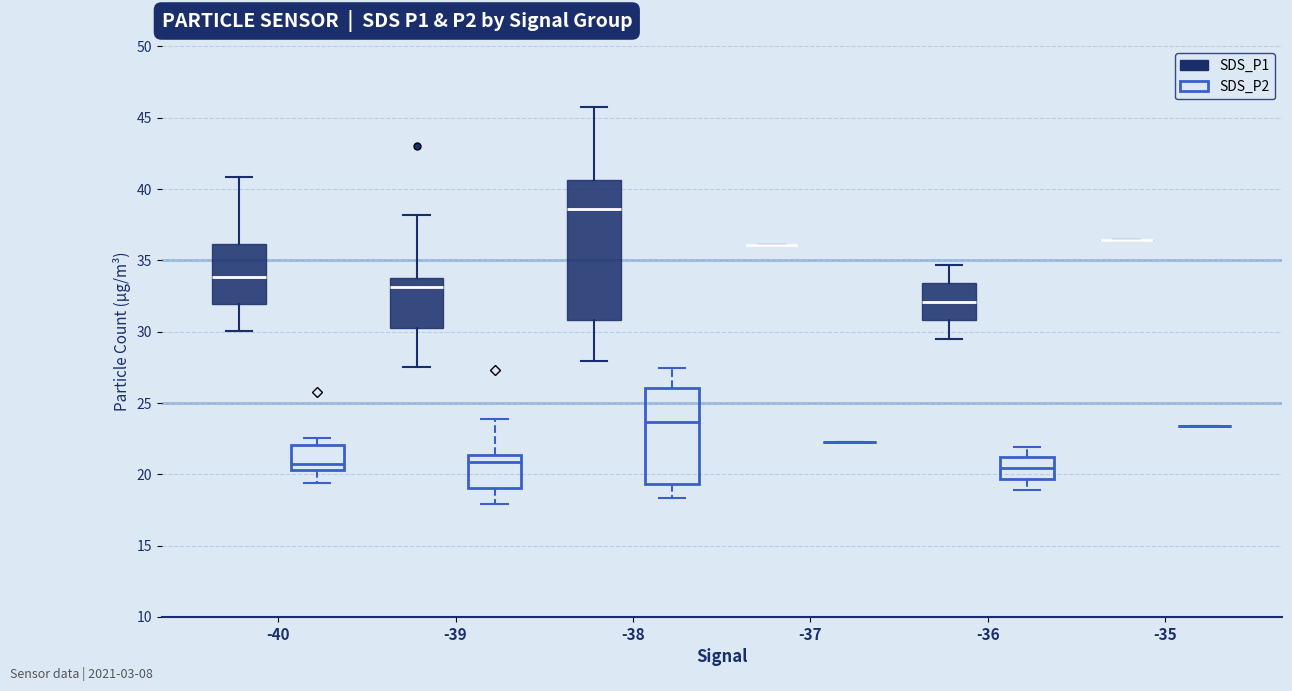

Reading left to right, read every box against the y-axis: the position of its median line, the range the box covers, and the ends of its whiskers. The values are not printed on the chart, so give them approximately, as read against the axis.

-40 (SDS_P1): median 34.0, box 32.0 to 36.0, whiskers 30.0 to 41.0
-40 (SDS_P2): median 20.5 (just above the box's lower edge), box 20.5 to 22.0, whiskers 19.5 to 22.5
-39 (SDS_P1): median 33.0, box 30.0 to 34.0, whiskers 27.5 to 38.0
-39 (SDS_P2): median 21.0, box 19.0 to 21.5, whiskers 18.0 to 24.0
-38 (SDS_P1): median 38.5, box 31.0 to 40.5, whiskers 28.0 to 46.0
-38 (SDS_P2): median 23.5, box 19.5 to 26.0, whiskers 18.5 to 27.5
-37 (SDS_P1): box collapsed to a line at 36.0, whiskers 36.0 to 36.0
-37 (SDS_P2): box collapsed to a line at 22.5, whiskers 22.5 to 22.5
-36 (SDS_P1): median 32.0, box 31.0 to 33.5, whiskers 29.5 to 34.5
-36 (SDS_P2): median 20.5, box 19.5 to 21.0, whiskers 19.0 to 22.0
-35 (SDS_P1): box collapsed to a line at 36.5, whiskers 36.5 to 36.5
-35 (SDS_P2): box collapsed to a line at 23.5, whiskers 23.5 to 23.5